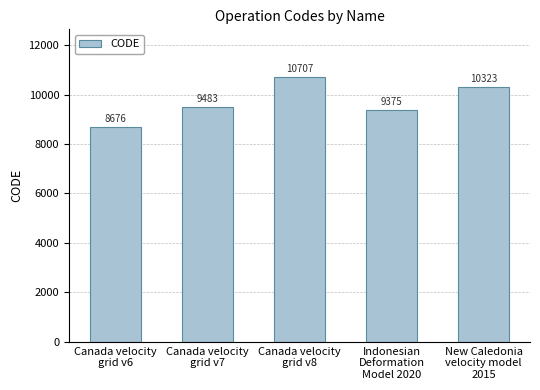

Reading left to right, what are all the values shown in this chart?

8676	9483	10707	9375	10323